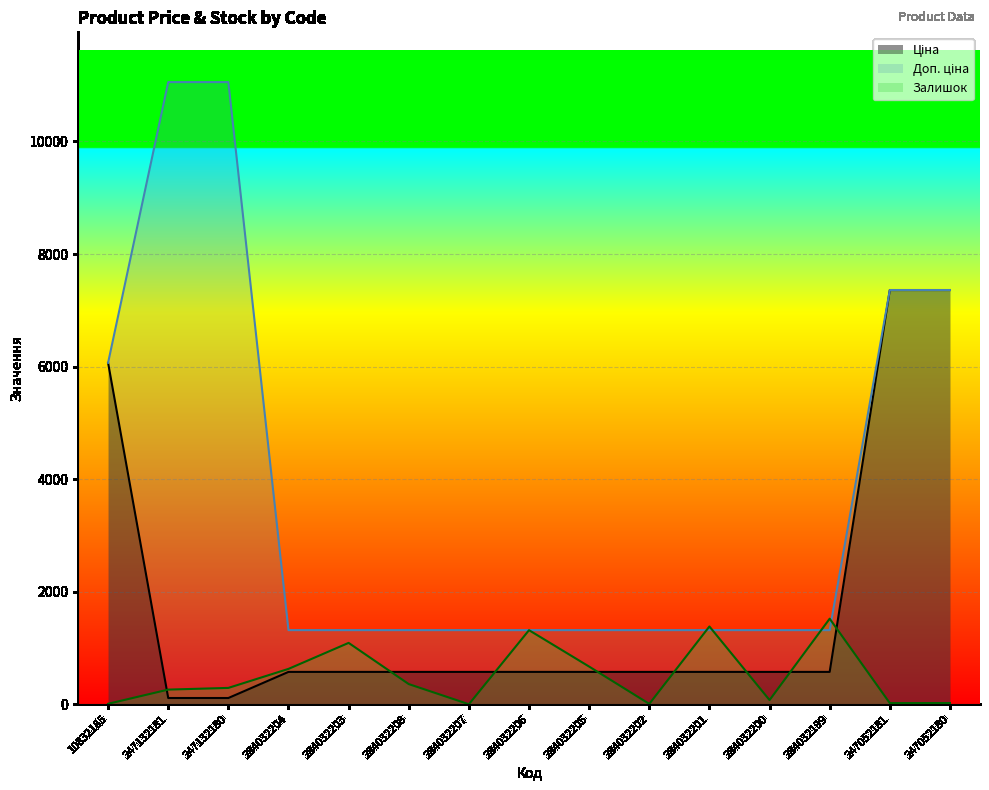

The Ціна series shows 574.5 at 284032199. True or false?

True